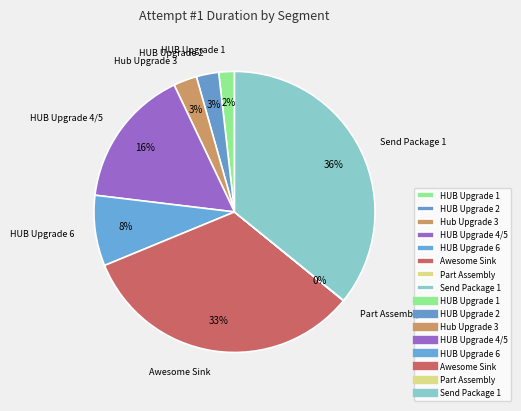

Is HUB Upgrade 1 the majority of the pie?

No